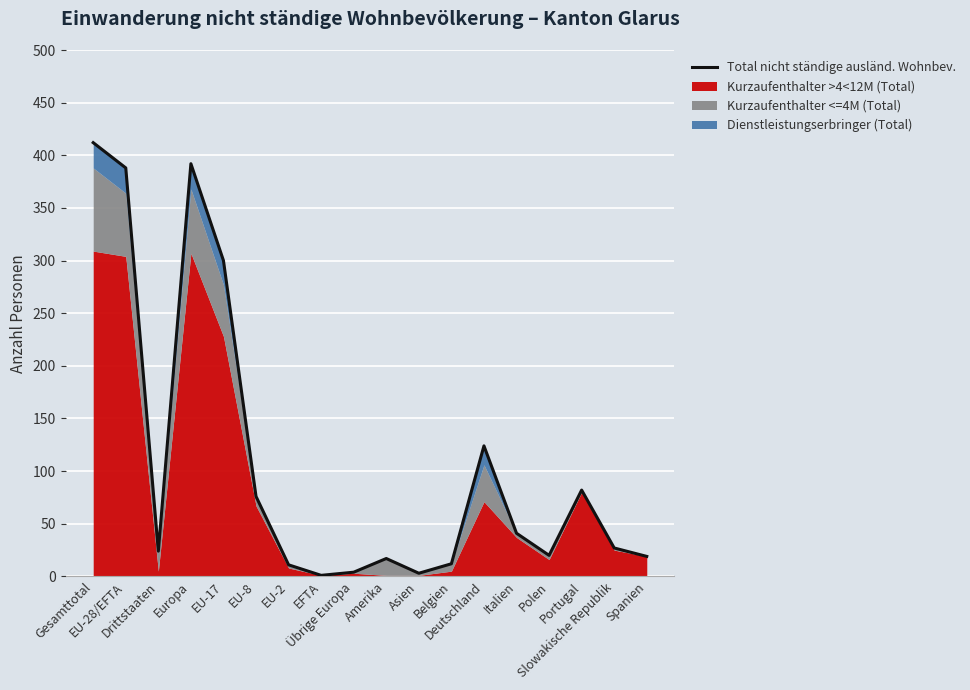

List the labels in order of value, largest first.

Gesamttotal, Europa, EU-28/EFTA, EU-17, Deutschland, Portugal, EU-8, Italien, Slowakische Republik, Drittstaaten, Polen, Spanien, Amerika, Belgien, EU-2, Übrige Europa, Asien, EFTA